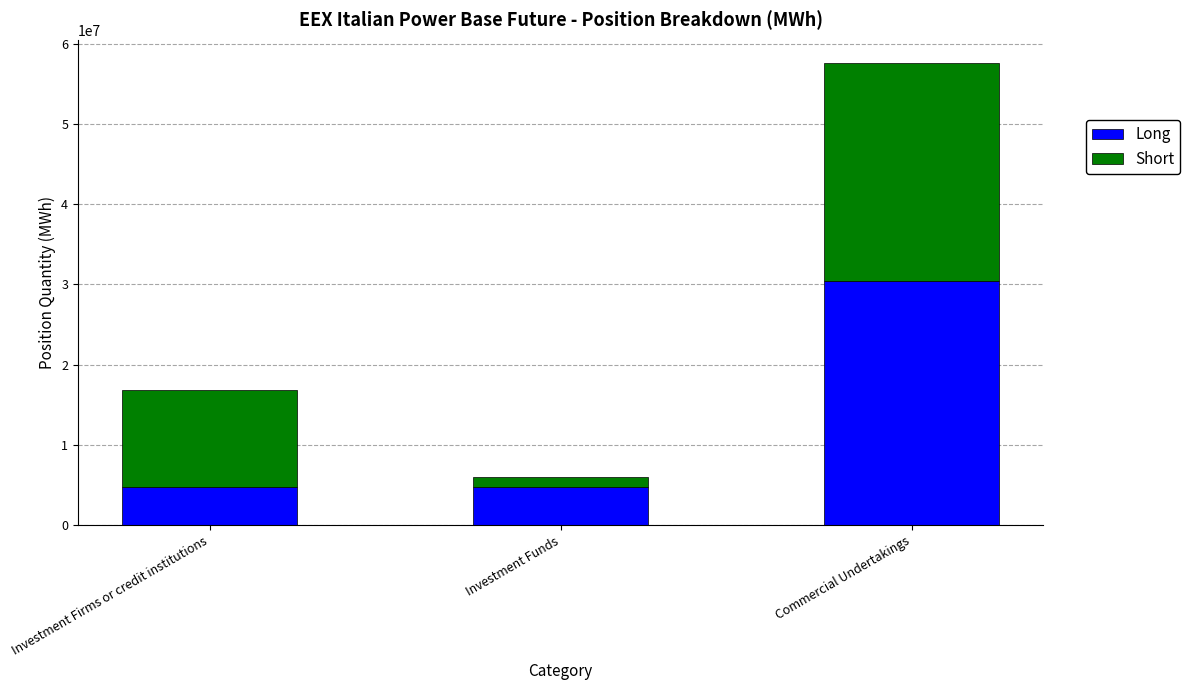

Is it true that Long equals 4734119 at Investment Firms or credit institutions?

True